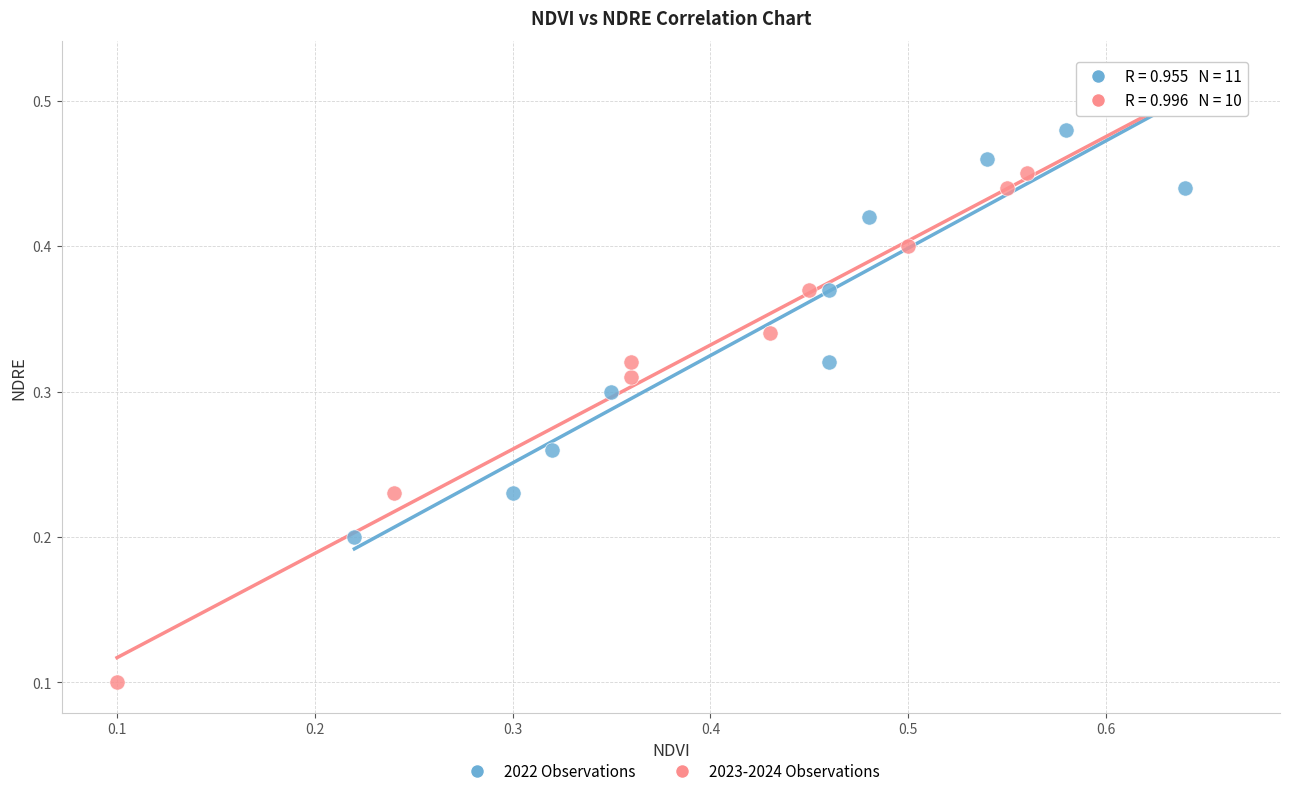

Which series reaches the minimum Y coordinate?

2023-2024 Observations